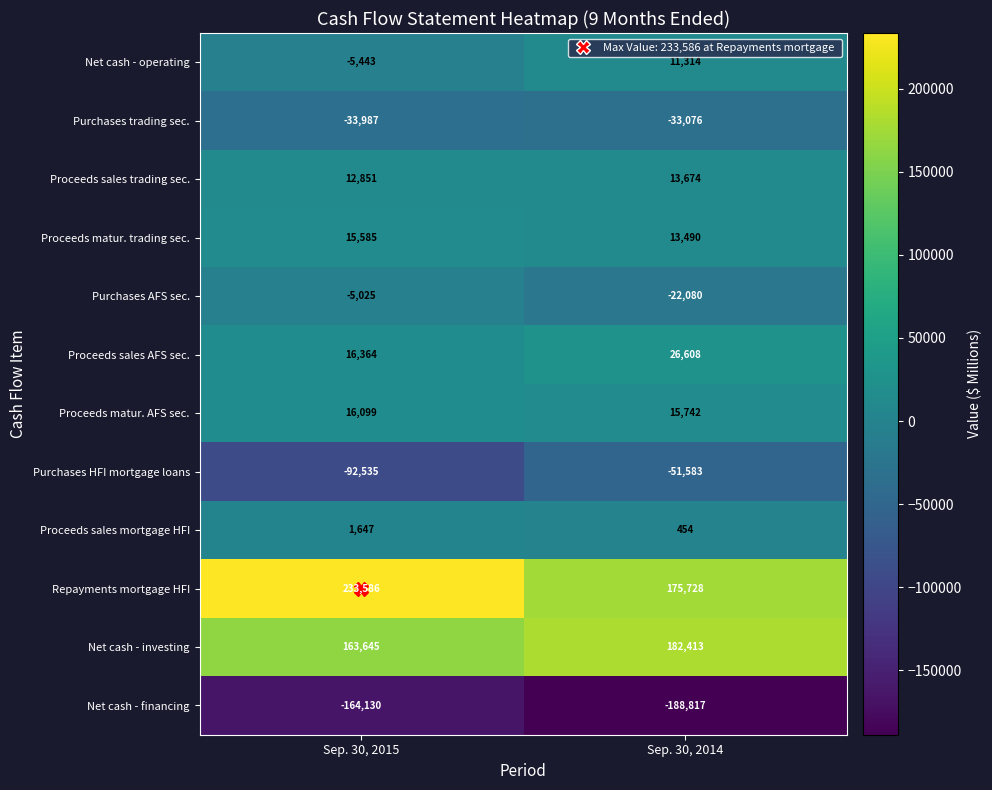

At which label is Purchases HFI mortgage loans closest to -72059?

Sep. 30, 2015